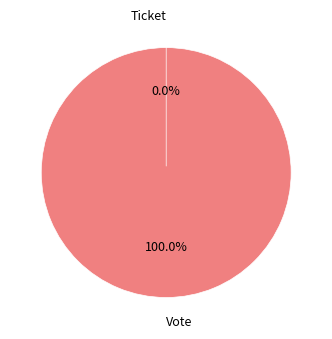

To the nearest percent, what percentage of the pie is Vote?

100%